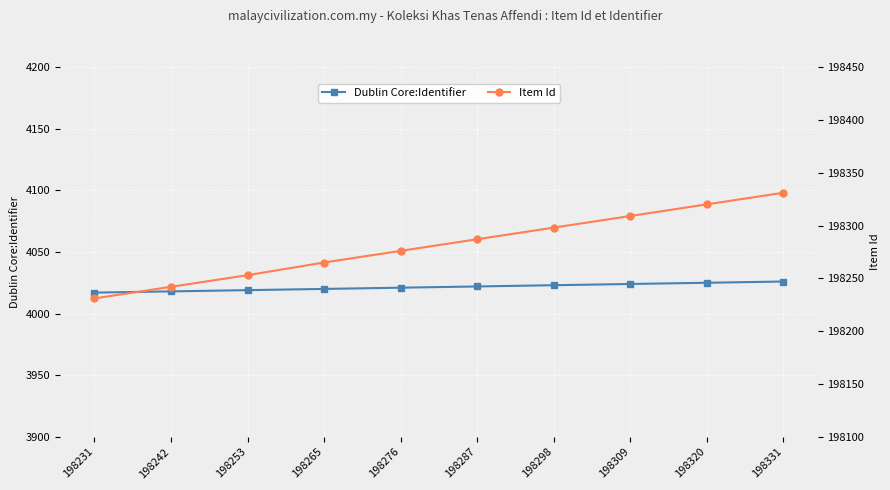

Reading right to left, list all the values displayed in this chart.

Dublin Core:Identifier: 4026	4025	4024	4023	4022	4021	4020	4019	4018	4017
Item Id: 198331	198320	198309	198298	198287	198276	198265	198253	198242	198231